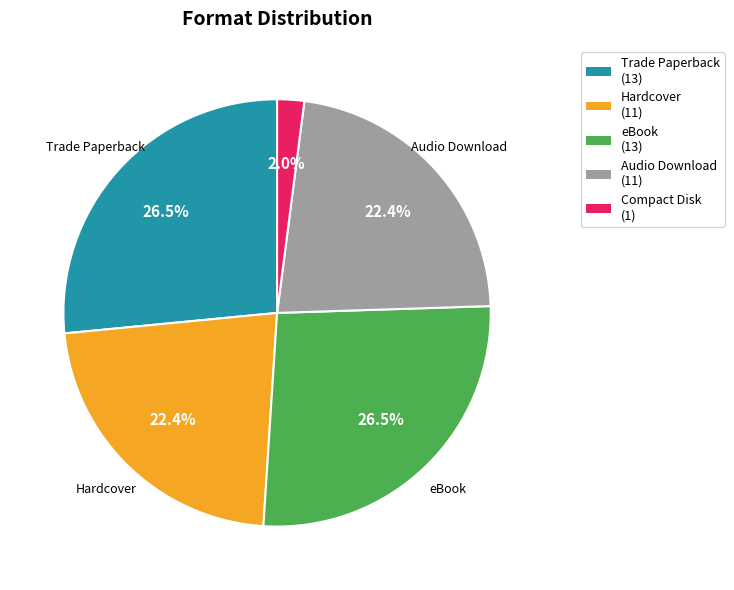

Is there any slice that represents more than half of the pie?

No